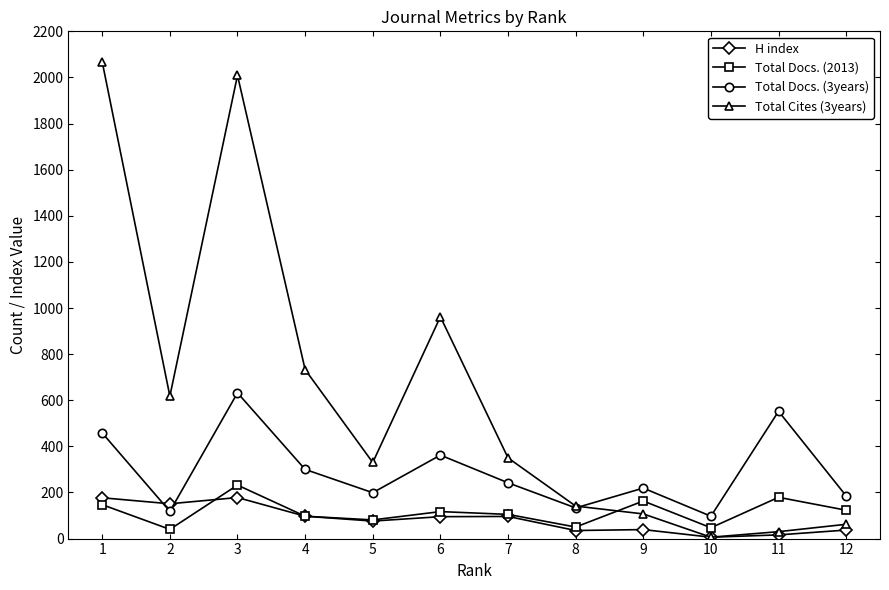

What is the sum of all Total Docs. (3years) values?

3497